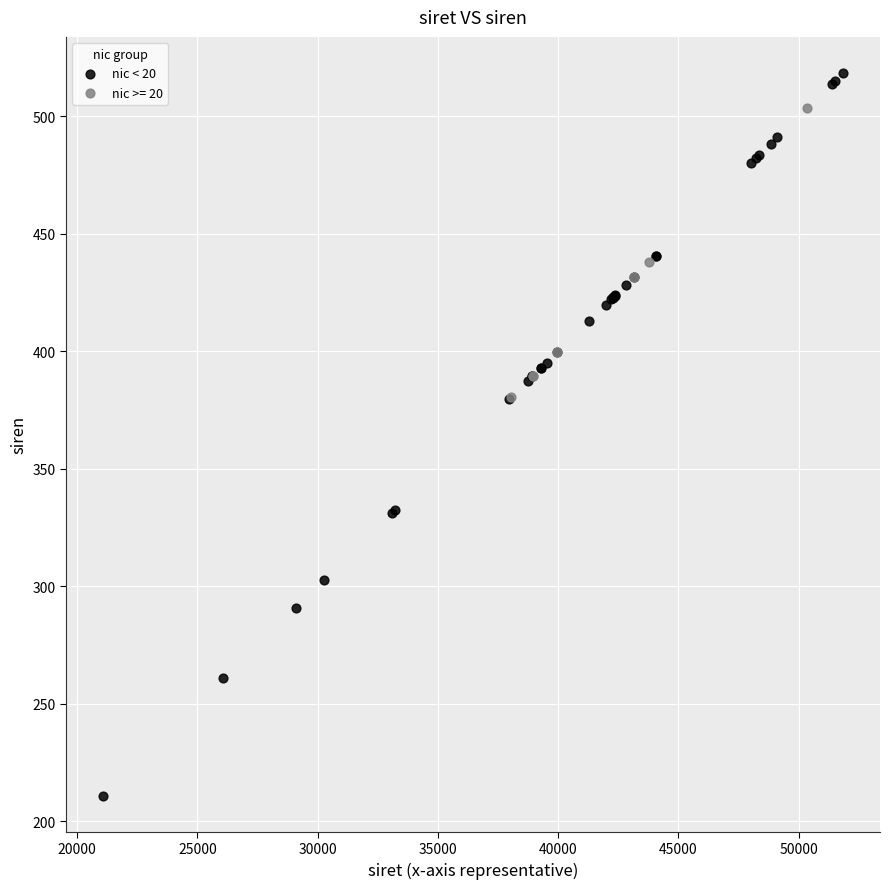

Which series reaches the minimum Y coordinate?

nic < 20